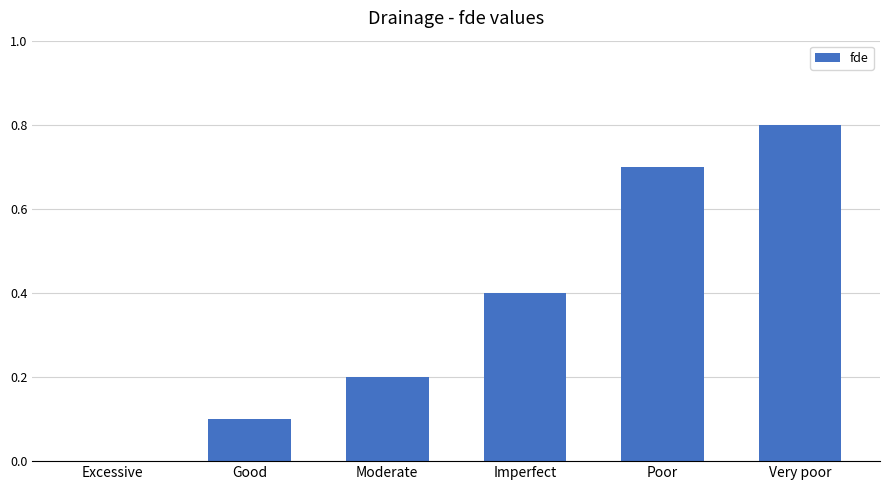

The value at Moderate is 0.2. True or false?

True